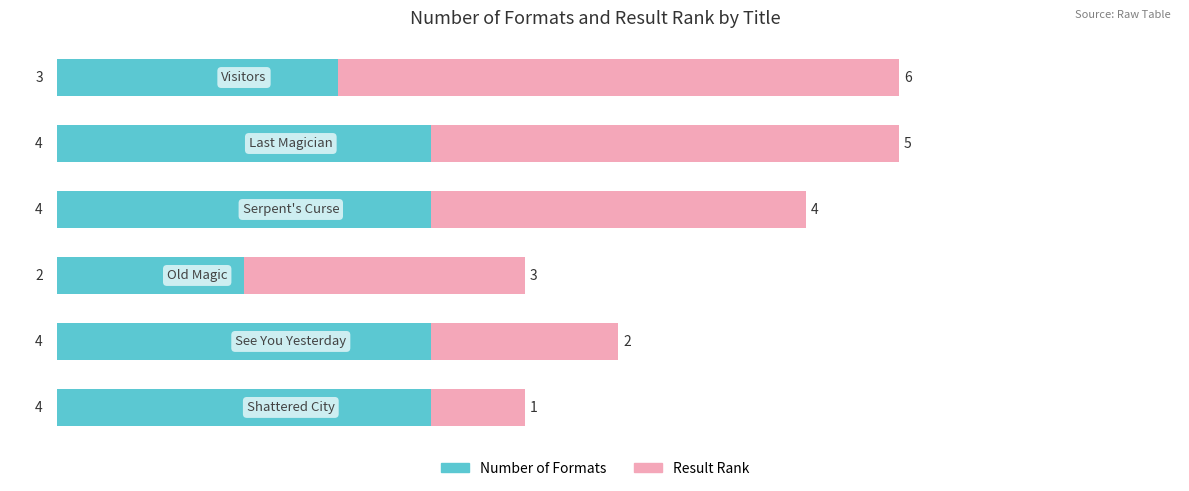

What is the average value of the Number of Formats series?

4